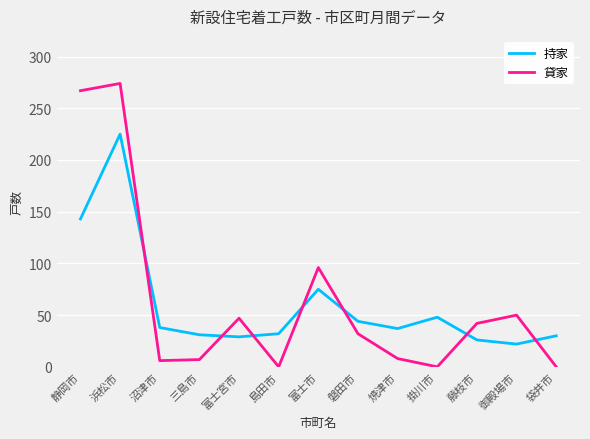

What is the spread (max minus min) of values at 沼津市?

32